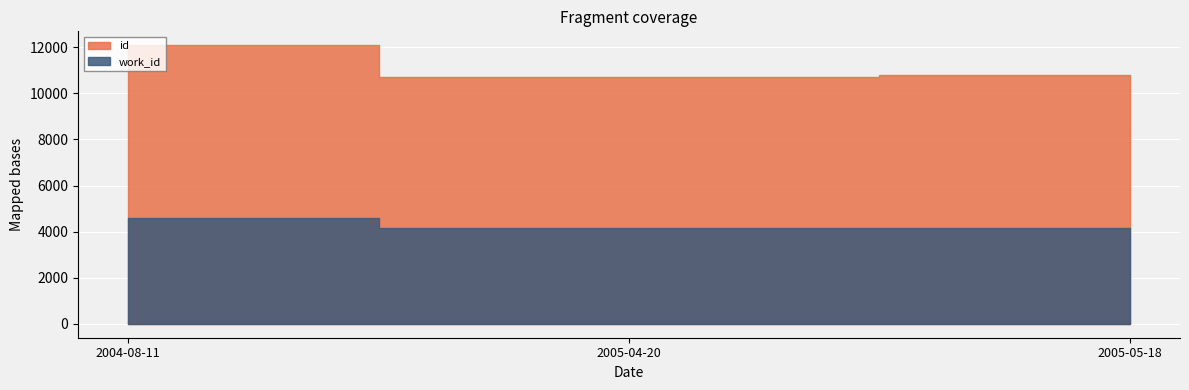

What is the value of the id point at the 2nd from the left?

10698